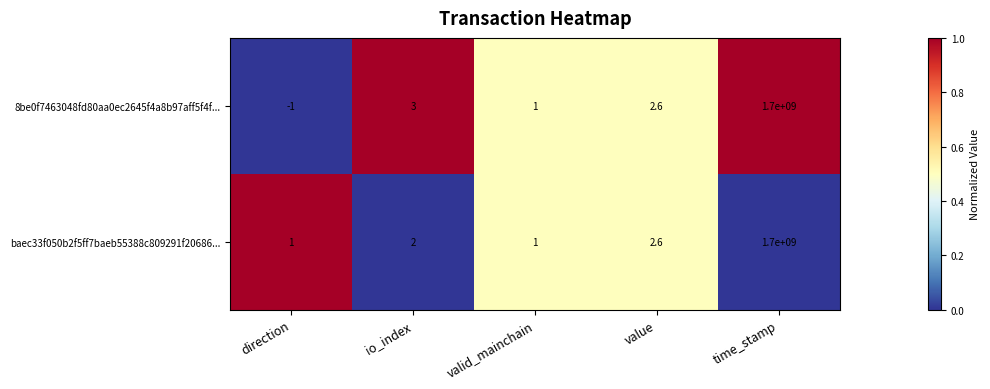

What is the average value of the 8be0f7463048fd80aa0ec2645f4a8b97aff5f4f... series?

340000001.1